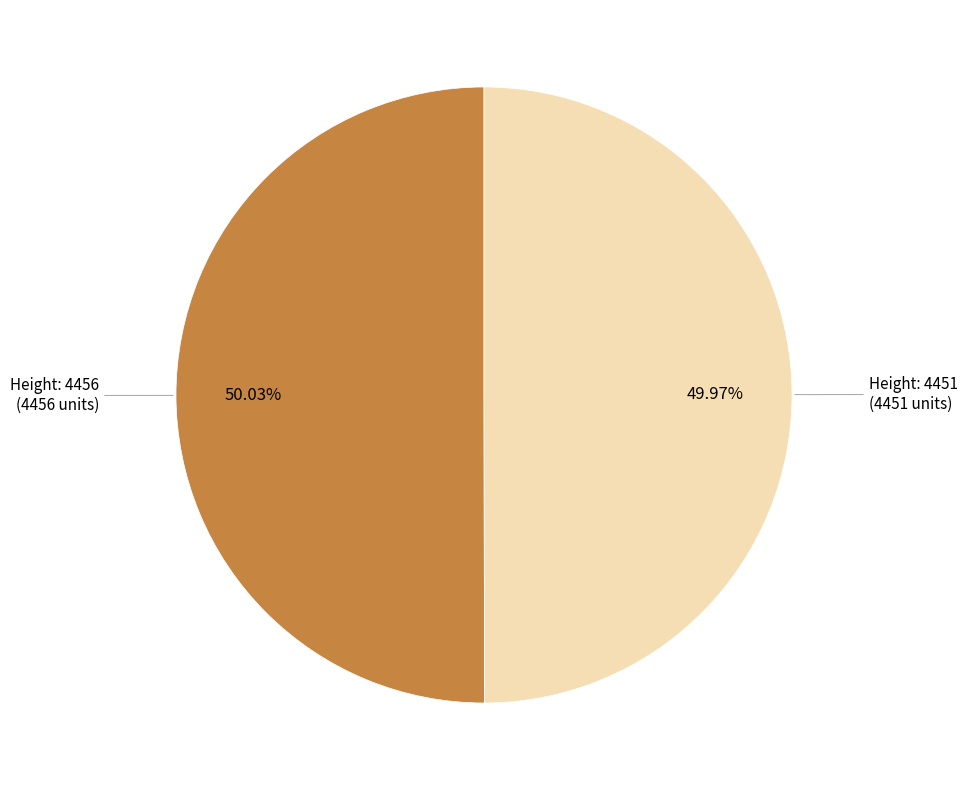

Do Height: 4451 and Height: 4456 together represent more than half of the pie?

Yes